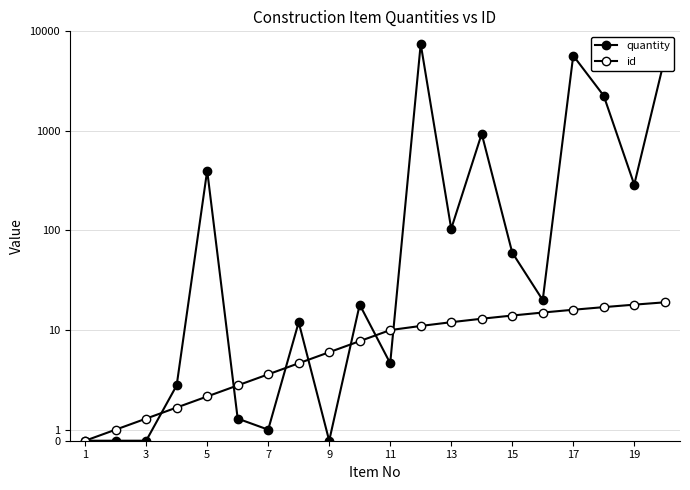

How many values in the quantity series are below 20?

10